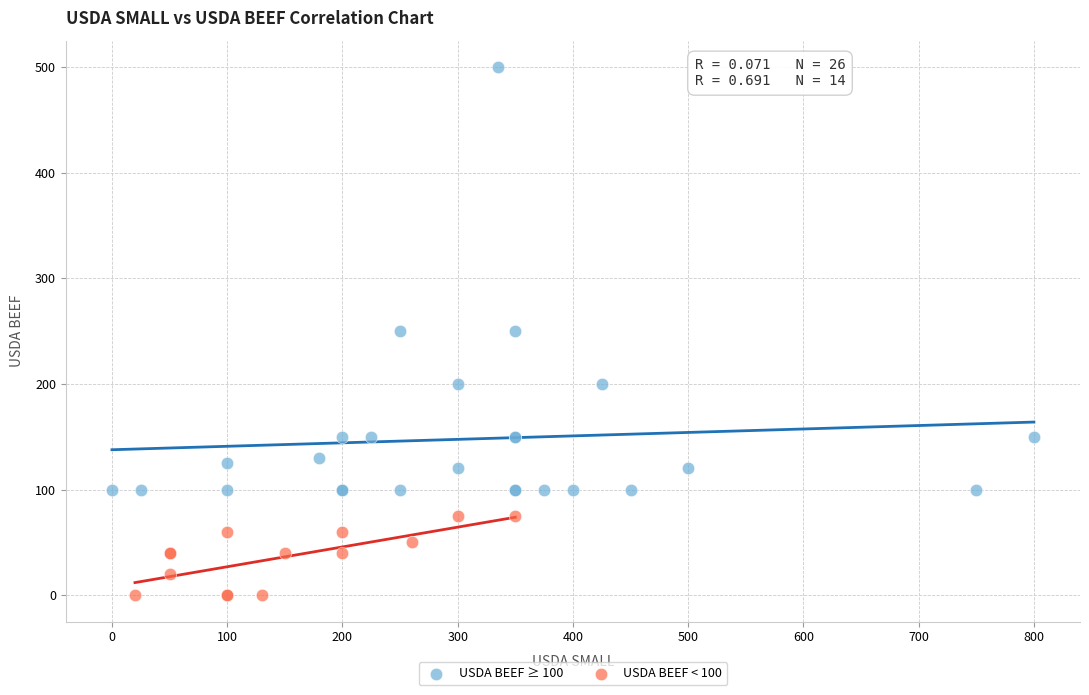

Which series contains the lowest Y value?

USDA BEEF < 100